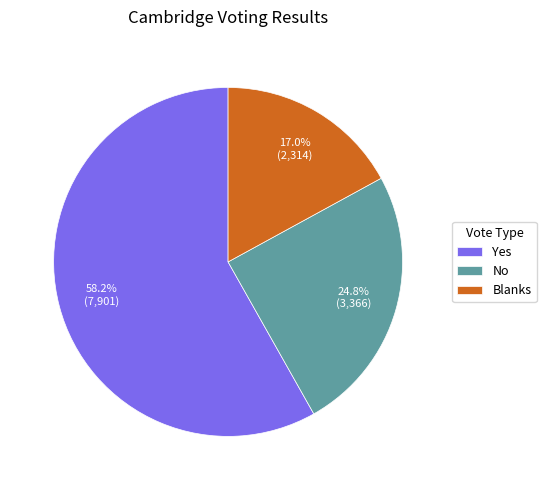

Which has a higher value, Yes or No?

Yes